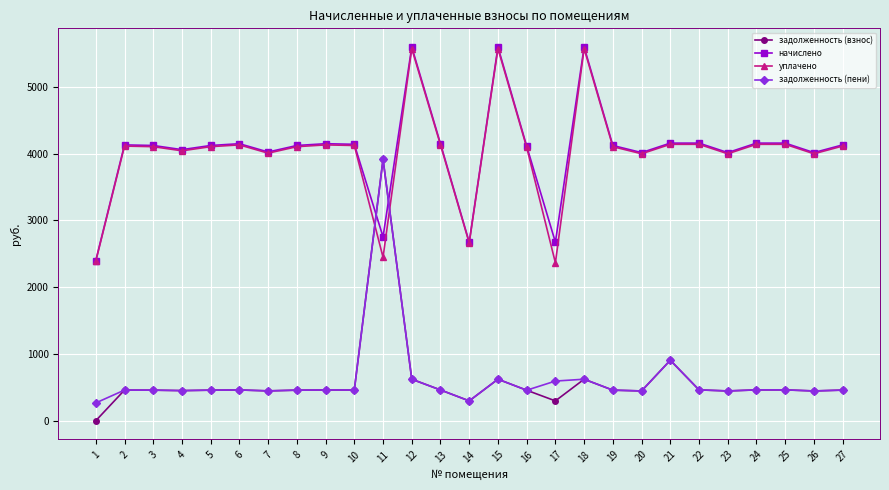

What is the sum of the задолженность (пени) values at 22 and 5?

919.9